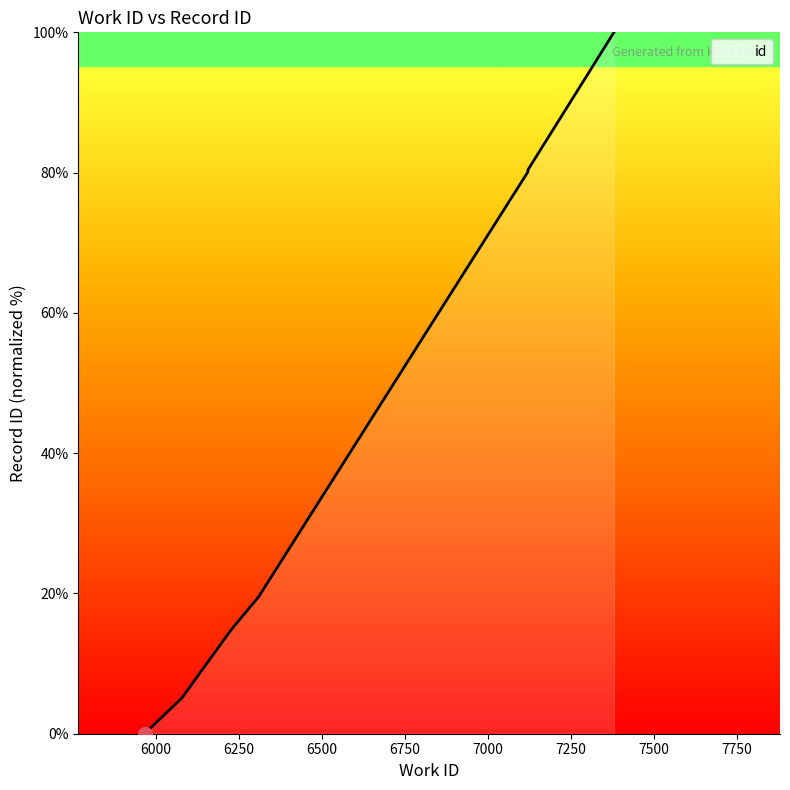

True or false: the data has more than 1 interior local peaks.

False